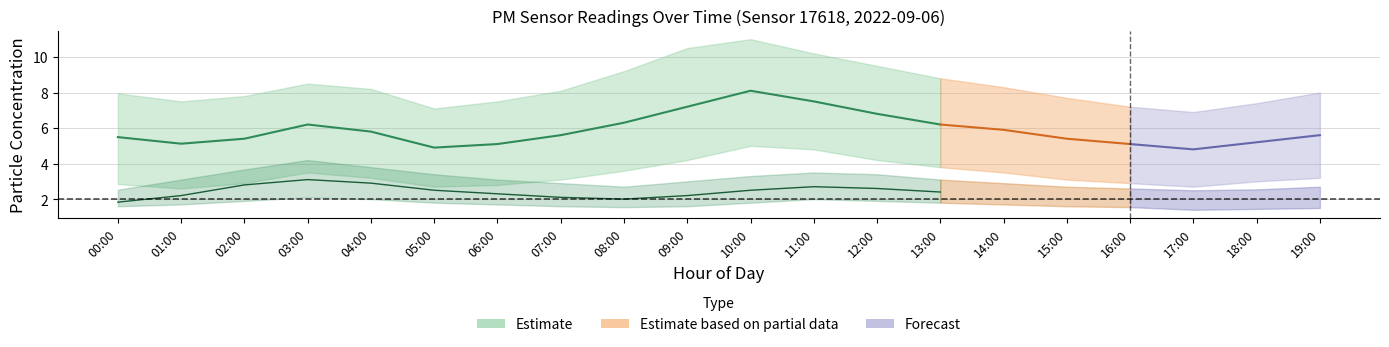

What is the difference between the highest and lowest values at 05:00?

5.3